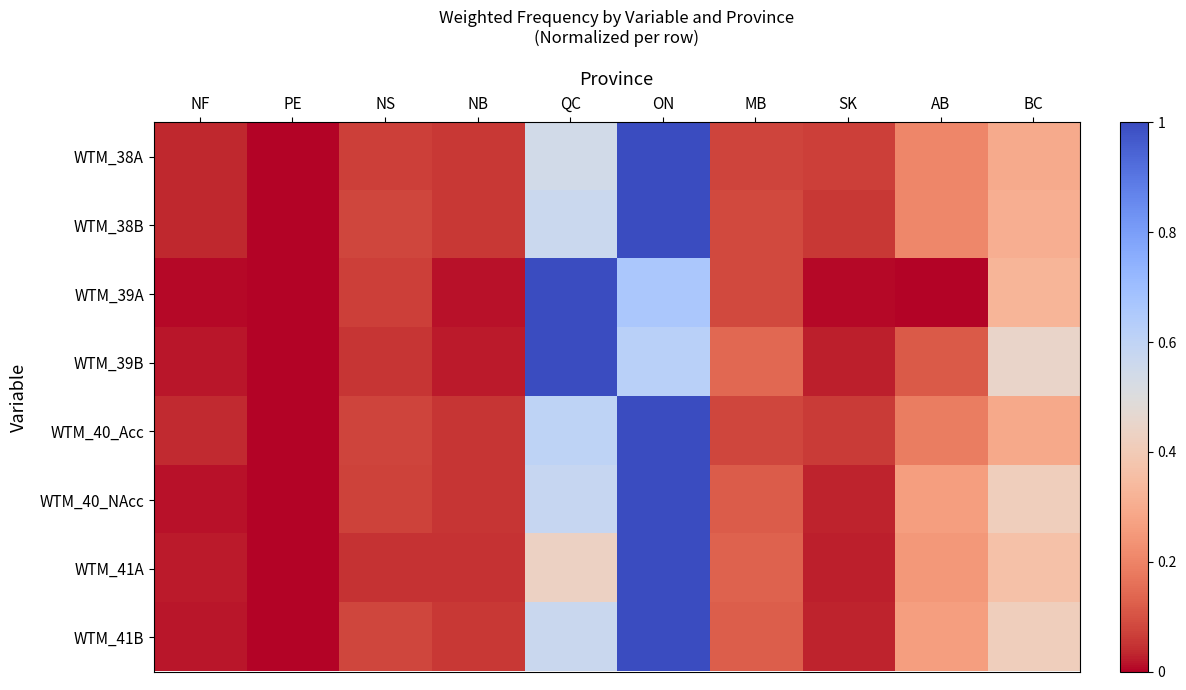

What is the spread (max minus min) of values at AB?

0.3